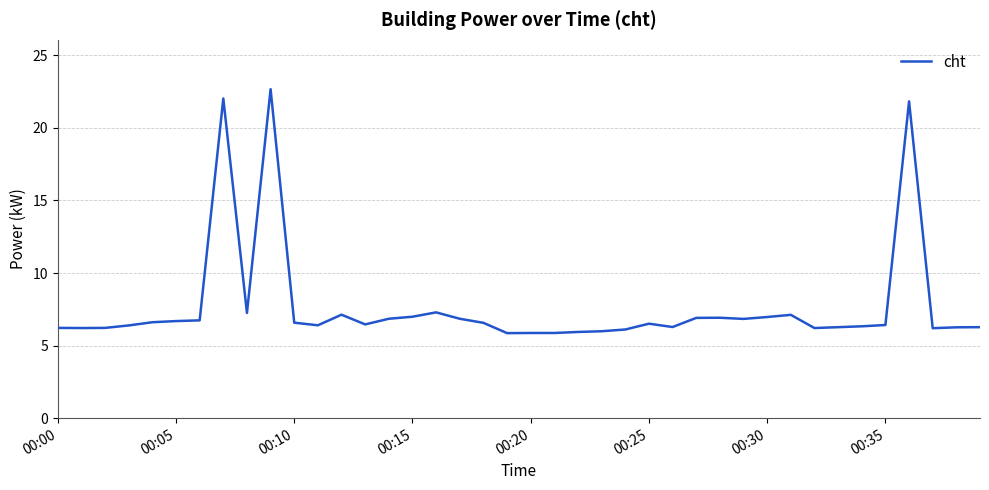

What is the greatest value displayed?

22.7